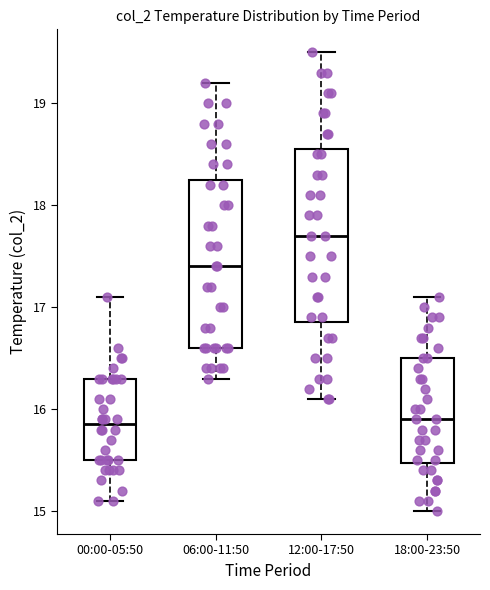

Where does the lower whisker of the box for 18:00-23:50 end on the y-axis? The values are not printed on the chart, so give them approximately, as read against the axis.

15.0